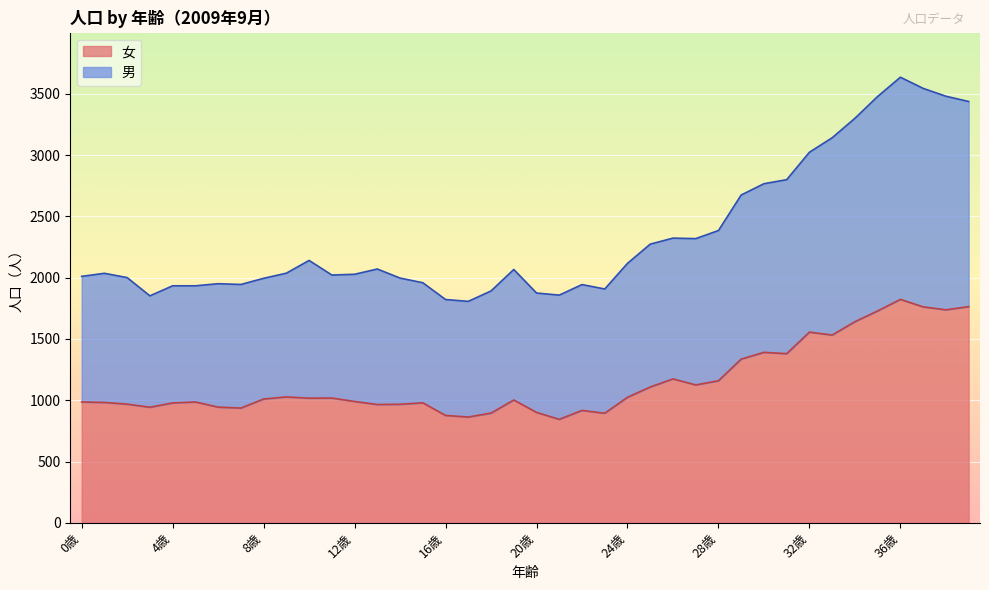

True or false: 女 and 男 intersect in this chart.

False